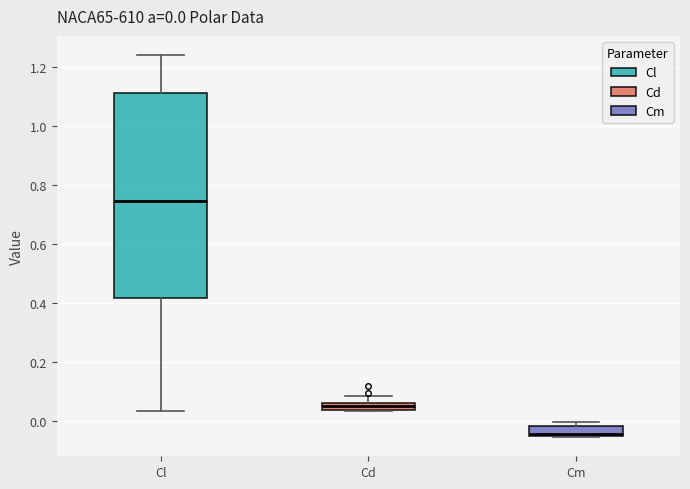

Which box's median line is the highest?

Cl